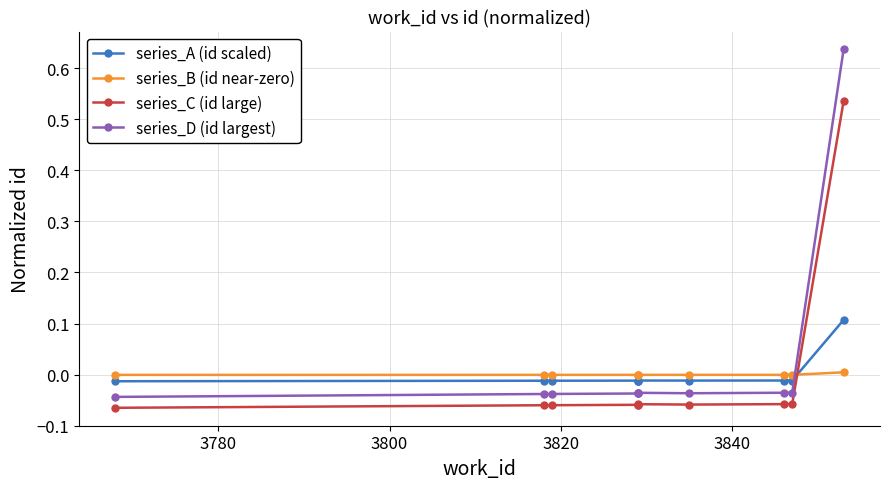

Count the number of data series in this chart.

4